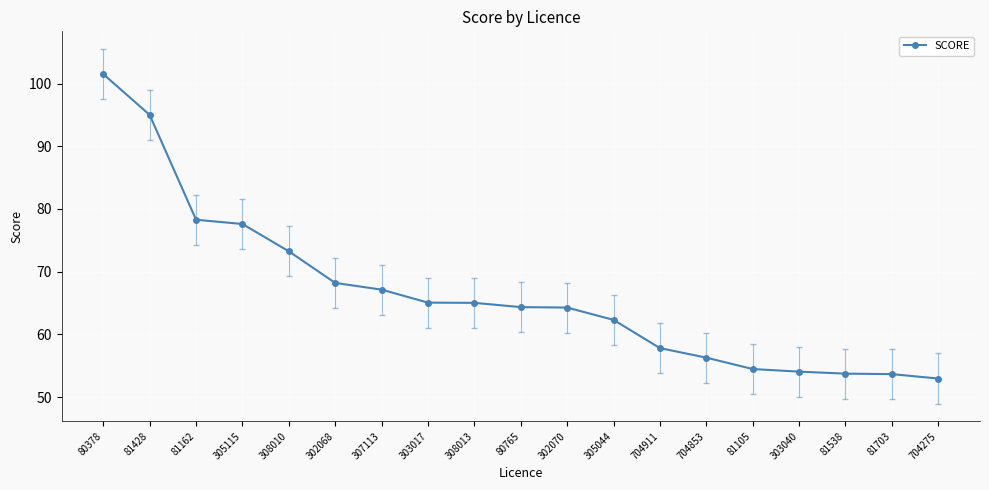

What is the label of the 4th point from the left?

305115